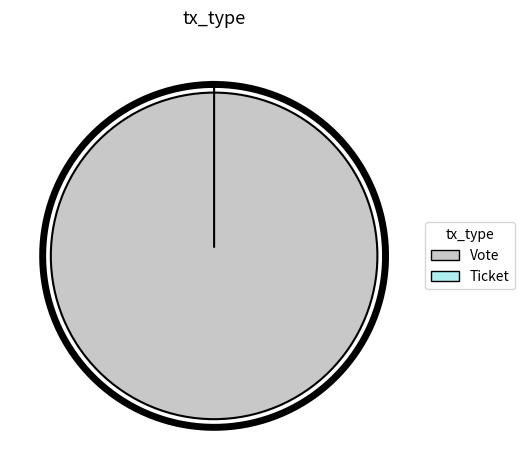

To the nearest percent, what portion does Vote represent?

100%